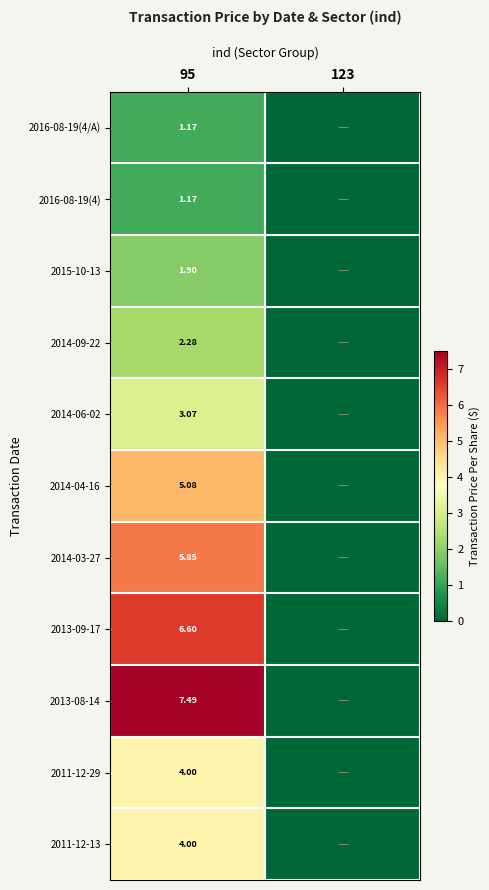

What is the difference between the 2014-04-16 values at 95 and 123?

5.1